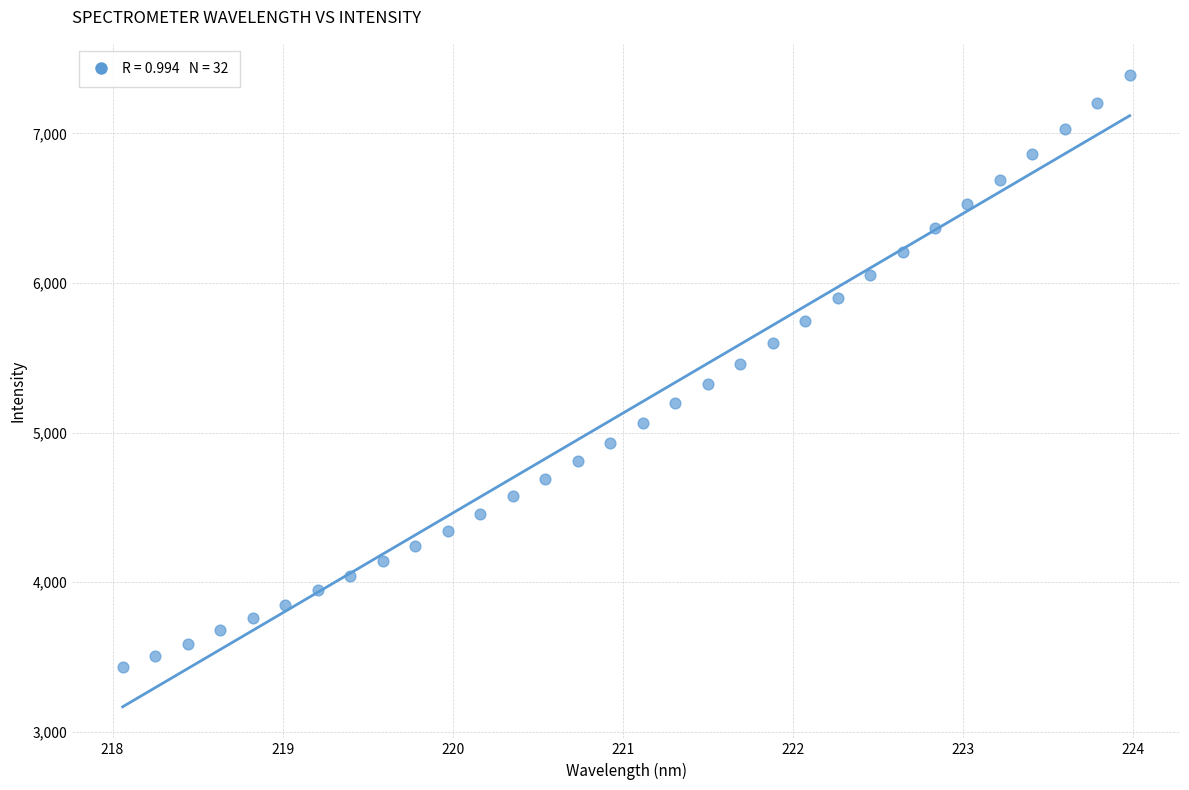

What is the range of X values (max minus min)?

5.9